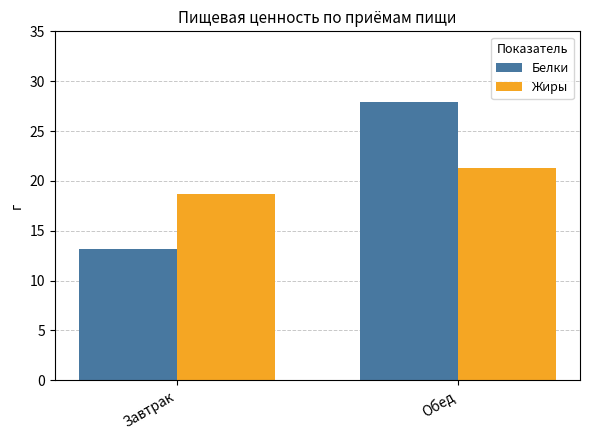

What is the sum of the Белки values at Обед and Завтрак?

41.1